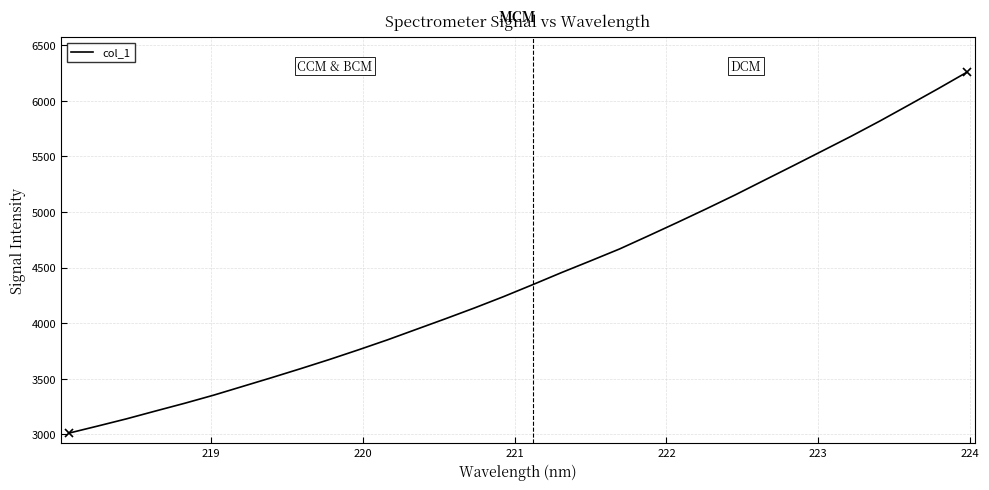

What is the average value?

4413.9